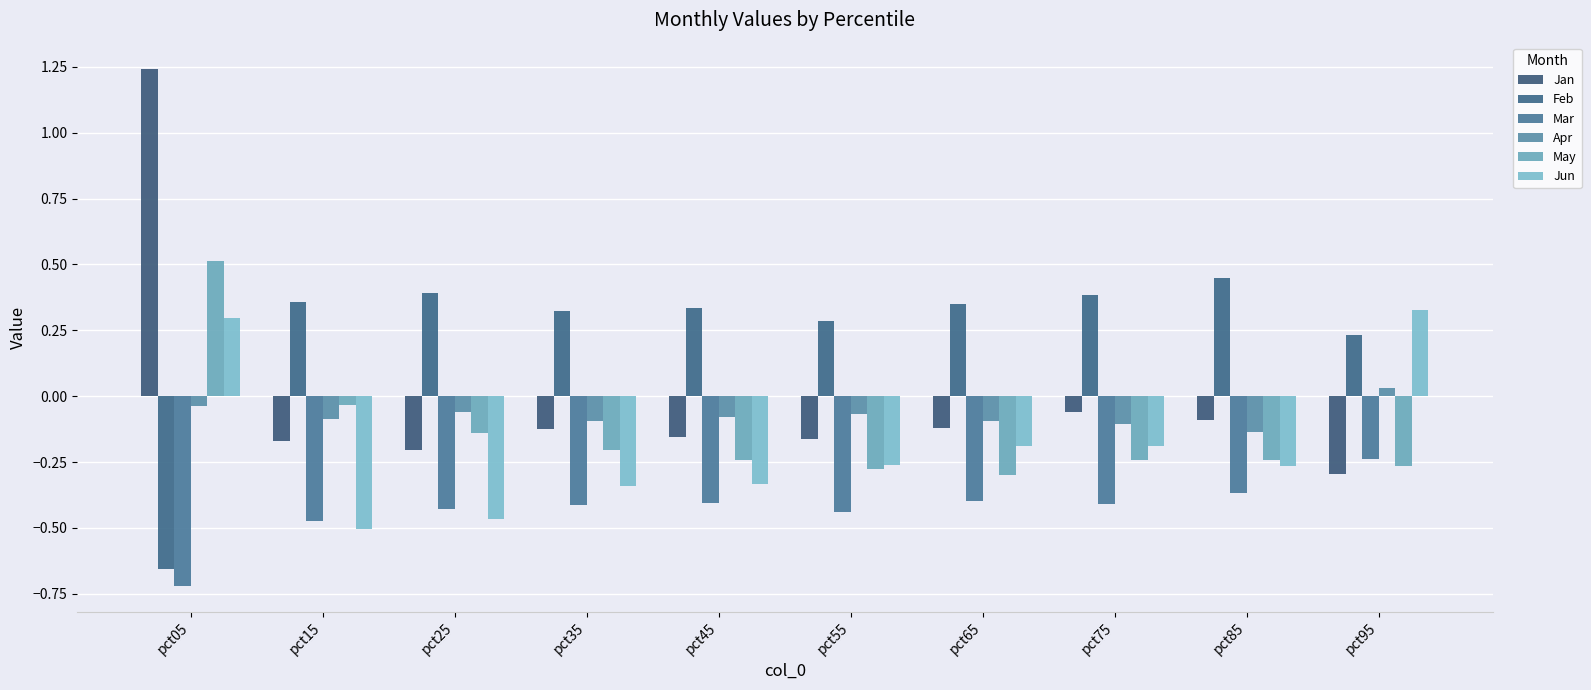

How many bars are there in total?

60